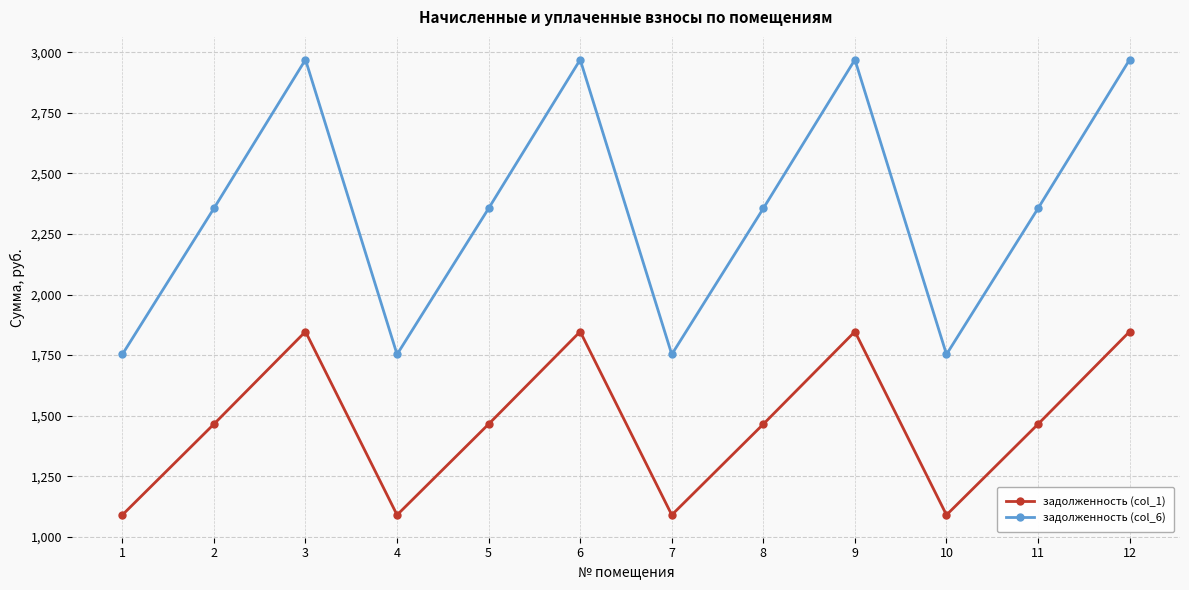

What is the value of the задолженность (col_6) point at the 5th from the left?

2355.5